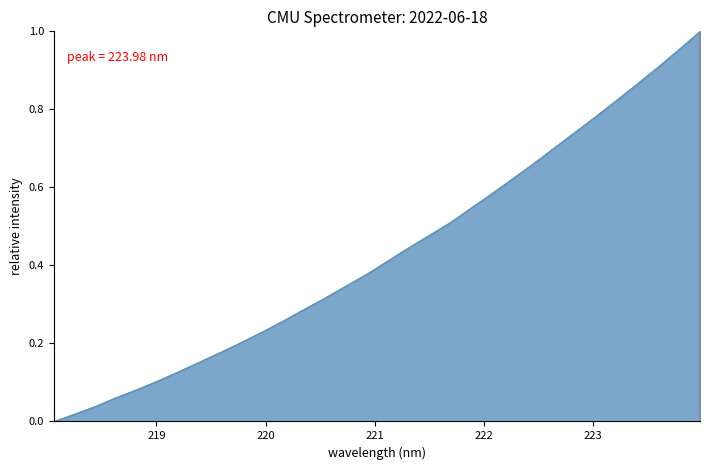

What is the average value?

0.4